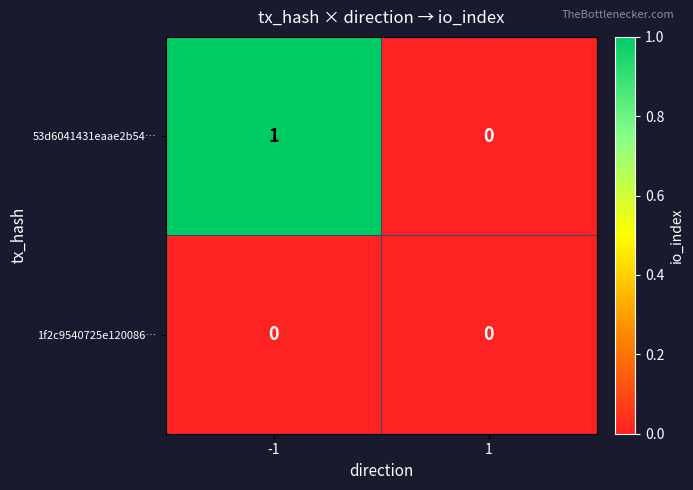

Rank the series by their average value, from lowest to highest.

1f2c9540725e120086…, 53d6041431eaae2b54…